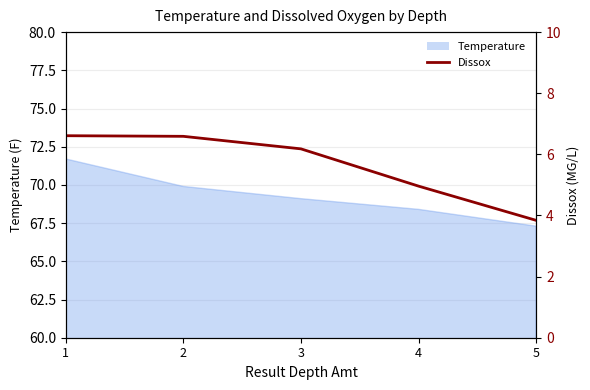

True or false: there are more than 2 points higher than both neighbors.

False